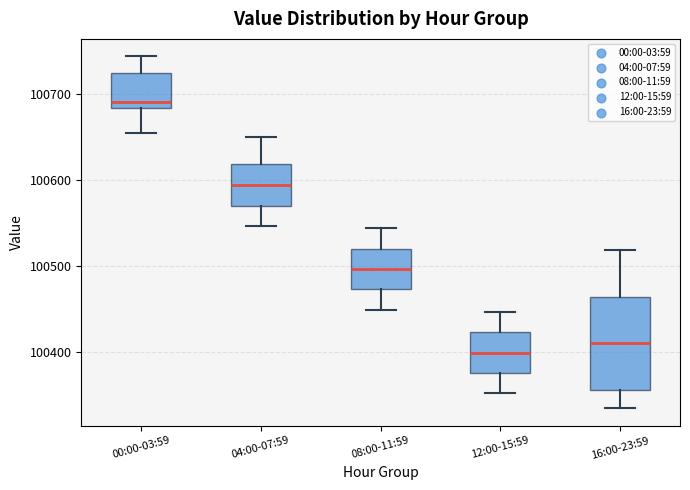

Reading left to right, read every box against the y-axis: the position of its median line, the range the box covers, and the ends of its whiskers. The values are not printed on the chart, so give them approximately, as read against the axis.

00:00-03:59: median 100690, box 100680 to 100720, whiskers 100650 to 100740
04:00-07:59: median 100590, box 100570 to 100620, whiskers 100550 to 100650
08:00-11:59: median 100500, box 100470 to 100520, whiskers 100450 to 100540
12:00-15:59: median 100400, box 100380 to 100420, whiskers 100350 to 100450
16:00-23:59: median 100410, box 100360 to 100460, whiskers 100330 to 100520